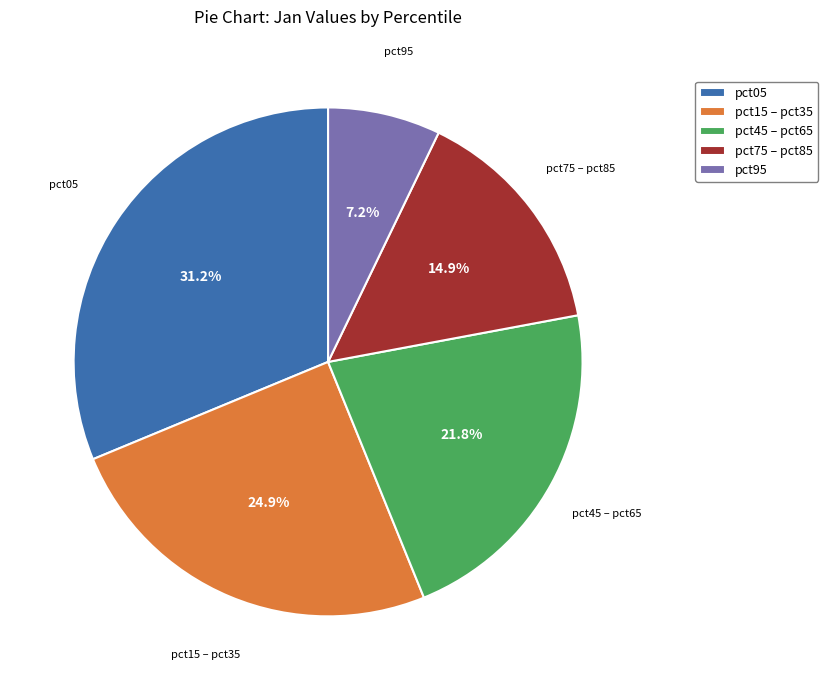

To the nearest percent, what is the difference between the largest and smallest slice percentages?

24%